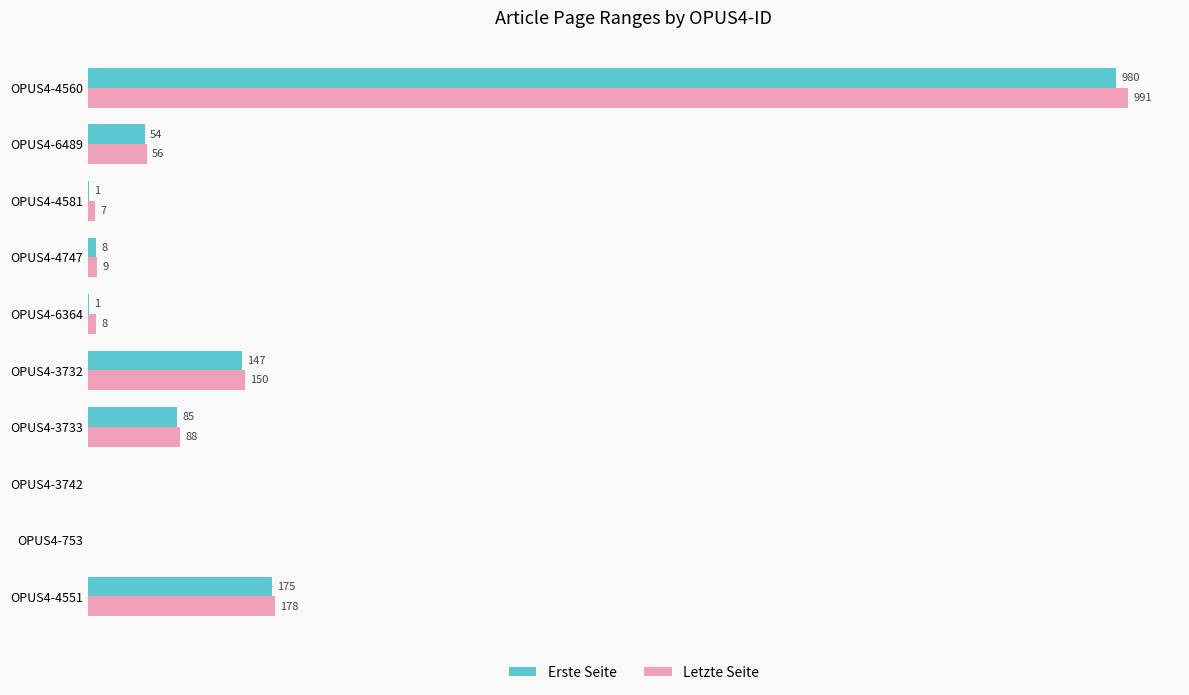

Where is Letzte Seite nearest to the value 495?

OPUS4-4551